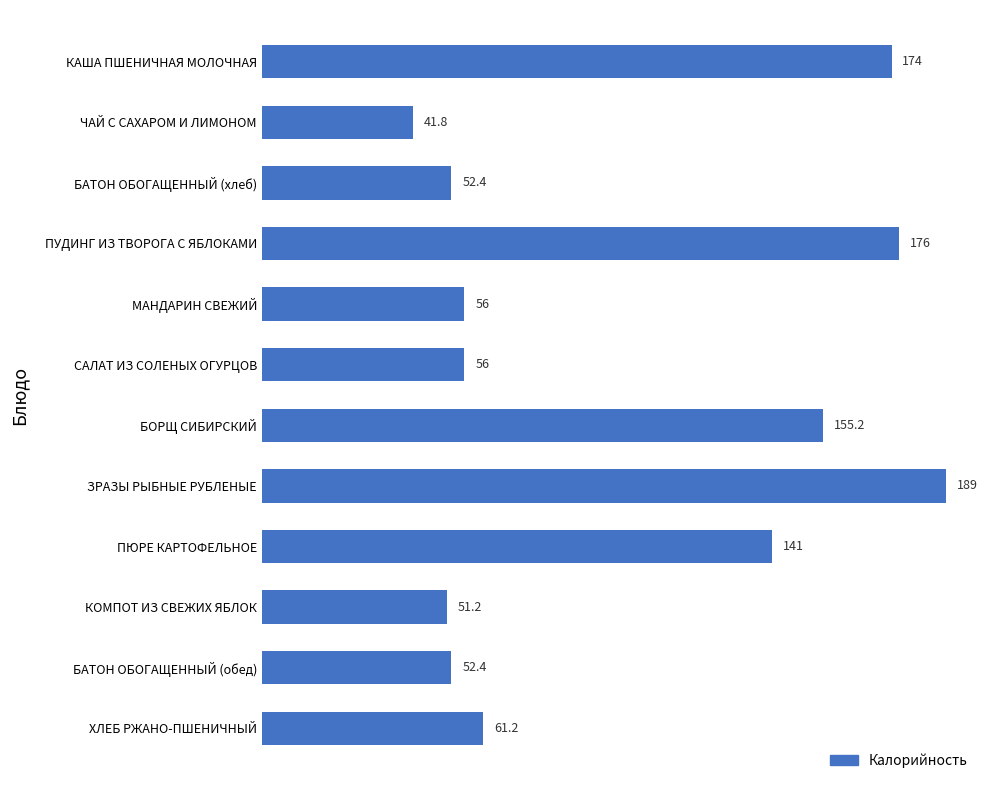

What is the average value?

100.5